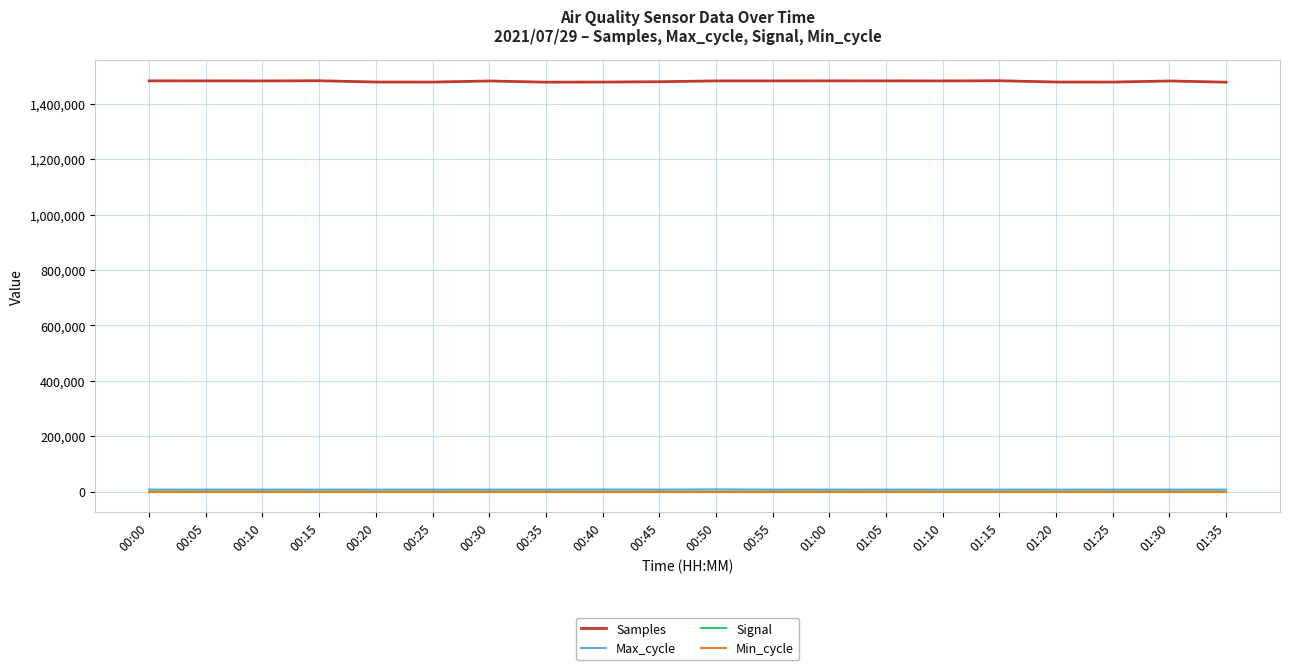

What is the greatest value displayed?

1482944